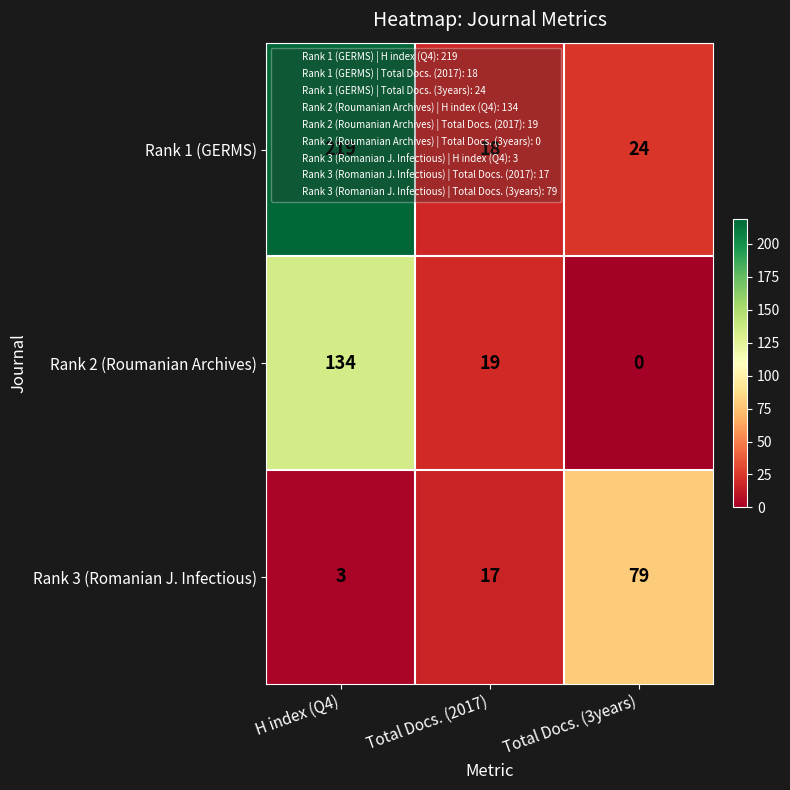

Where does the Rank 1 (GERMS) series first go above 24?

H index (Q4)